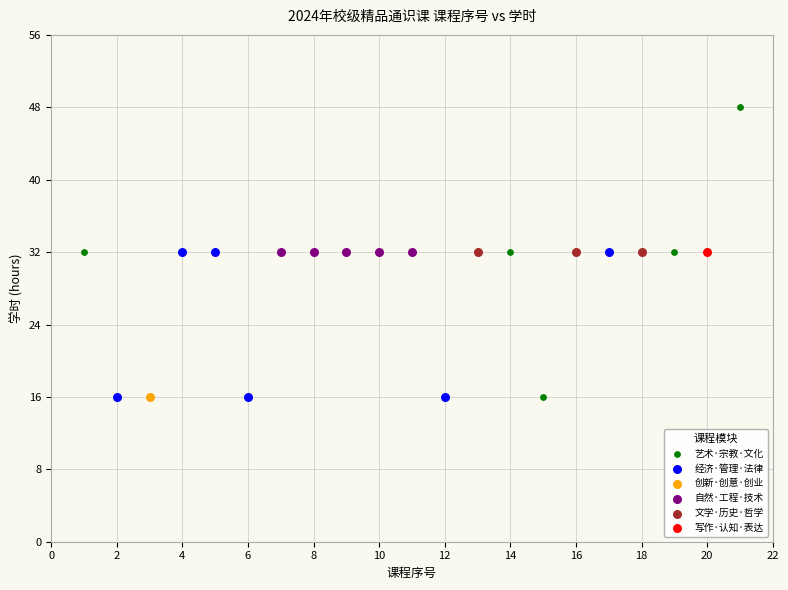

Which series contains the highest Y value?

艺术·宗教·文化